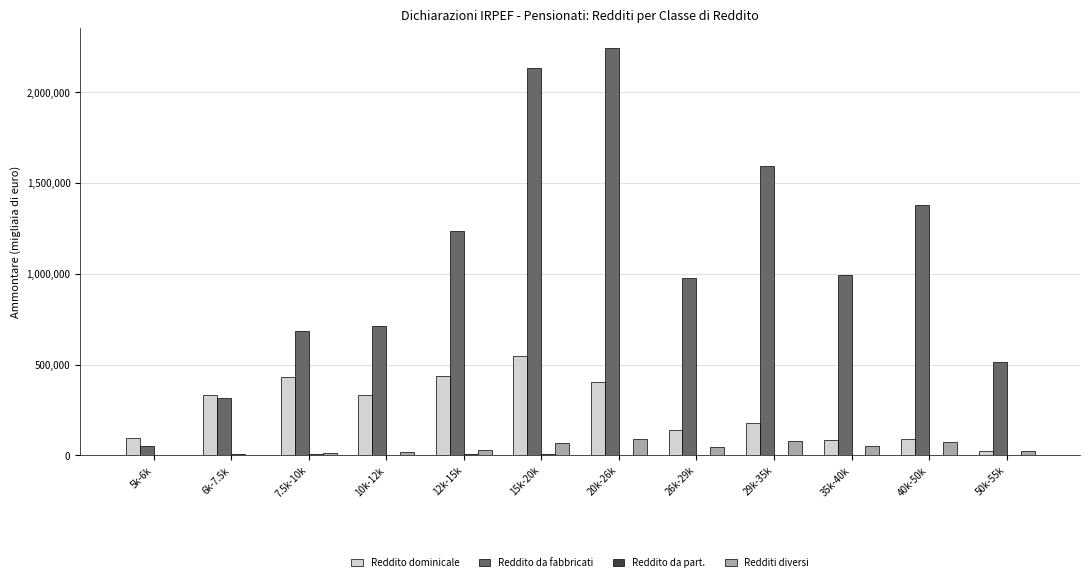

Which label corresponds to the largest value in the chart?

20k-26k